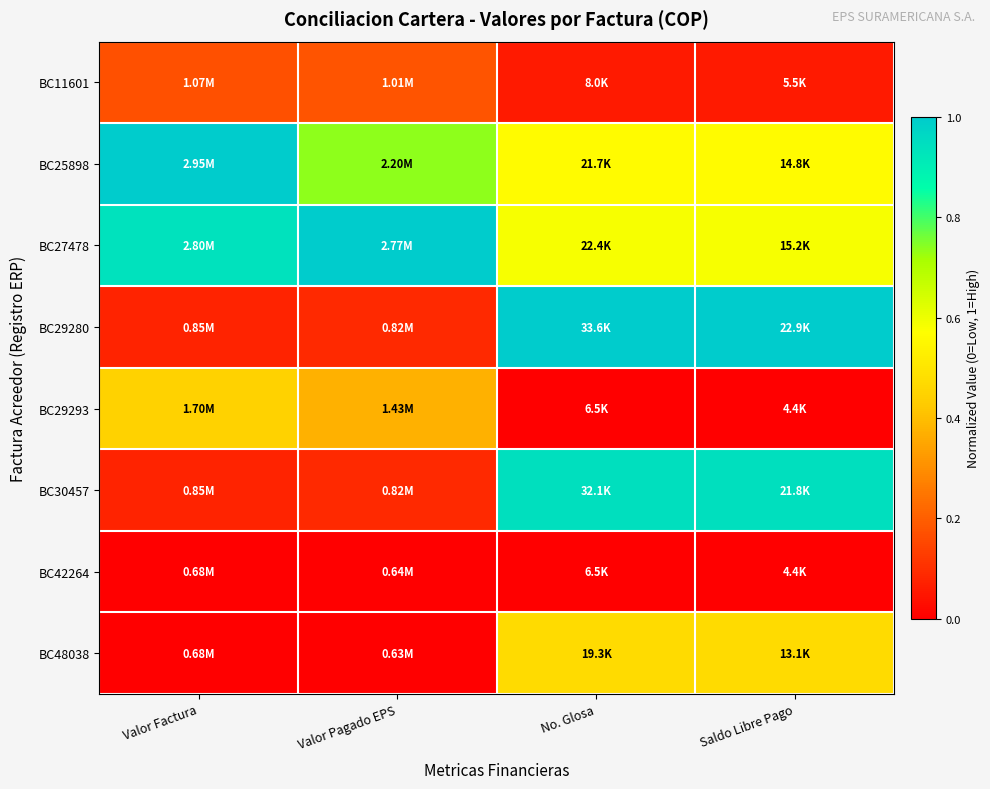

At which category is the sum across all series the highest?

No. Glosa